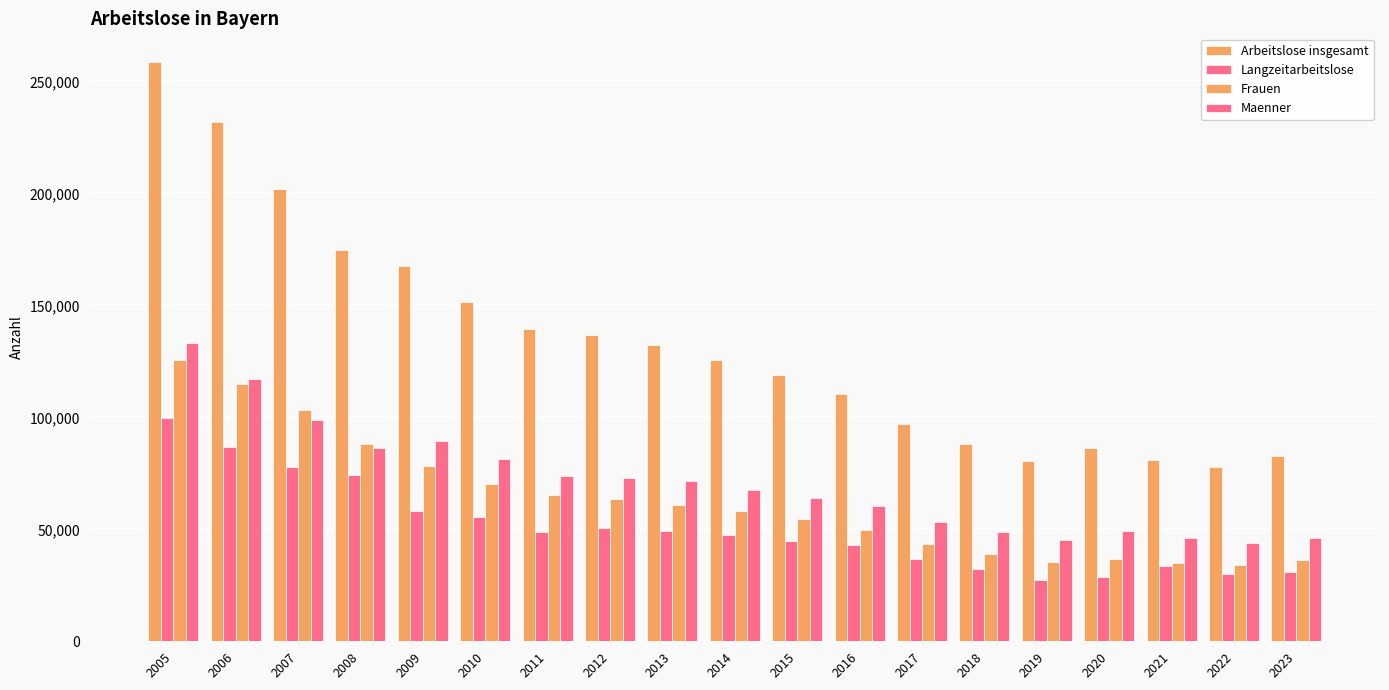

Reading right to left, extract all data points from this chart.

Arbeitslose insgesamt: 82627.0	77977.6	81092.8	86110.2	80607.8	88106.3	96959.8	110263.4	118851.6	125559.4	132134.0	136701.2	139309.7	151304.9	167687.9	174599.5	202097.8	231900.4	258526.7
Langzeitarbeitslose: 30875.8	30007.1	33412.1	28885.8	27580.5	32271.4	36940.2	43065.8	44879.1	47320.9	49284.2	50458.2	48899.9	55544.8	58071.5	74227.4	77719.3	86895.0	99675.1
Frauen: 36312.9	34134.7	34940.2	36856.4	35351.5	39135.1	43640.3	49862.0	54814.8	58022.5	60742.8	63720.9	65461.6	70033.3	78087.8	88163.3	103481.1	114889.6	125538.5
Maenner: 46314.1	43842.9	46152.5	49253.8	45256.2	48971.2	53319.5	60401.4	64036.8	67536.9	71391.2	72980.3	73848.1	81271.6	89600.1	86436.2	98616.5	116997.8	132984.3